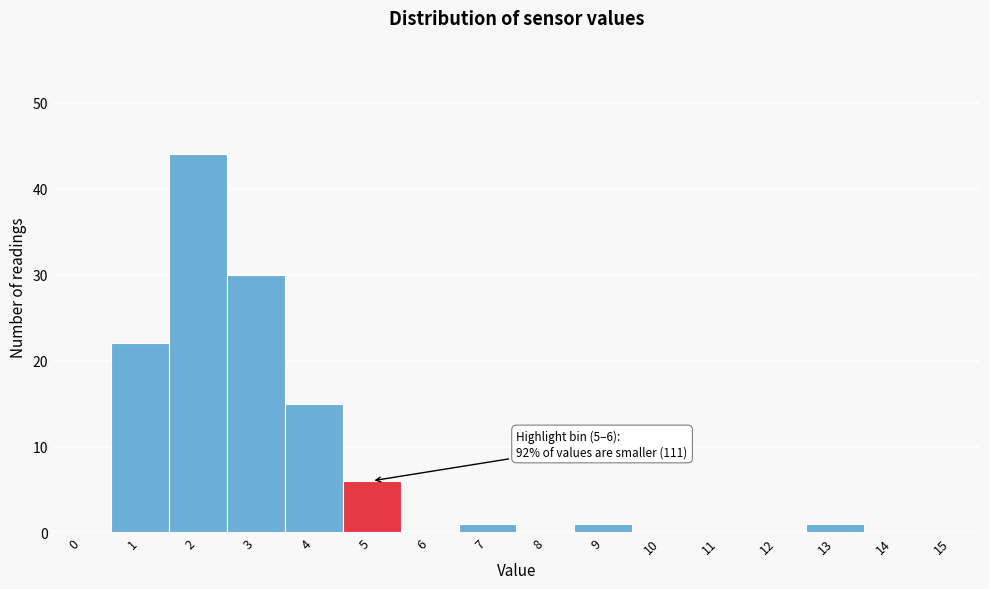

Reading left to right, transcribe all the data shown in this chart.

0=0	1=22	2=44	3=30	4=15	5=6	6=0	7=1	8=0	9=1	10=0	11=0	12=0	13=1	14=0	15=0